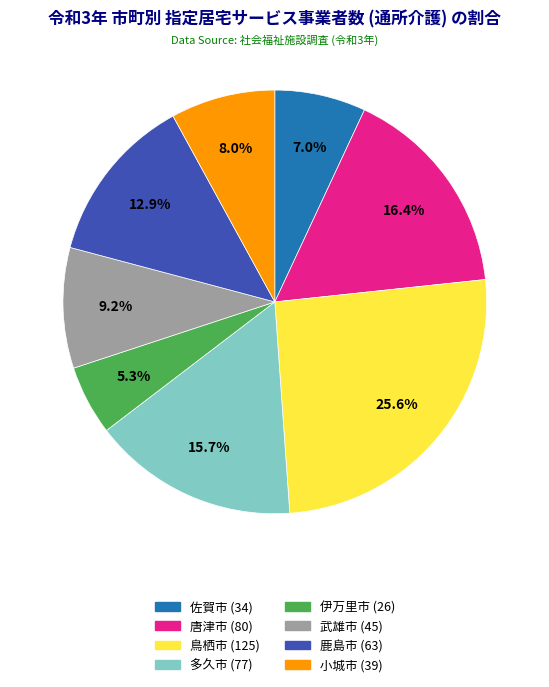

True or false: 多久市 accounts for 30% of the total.

False